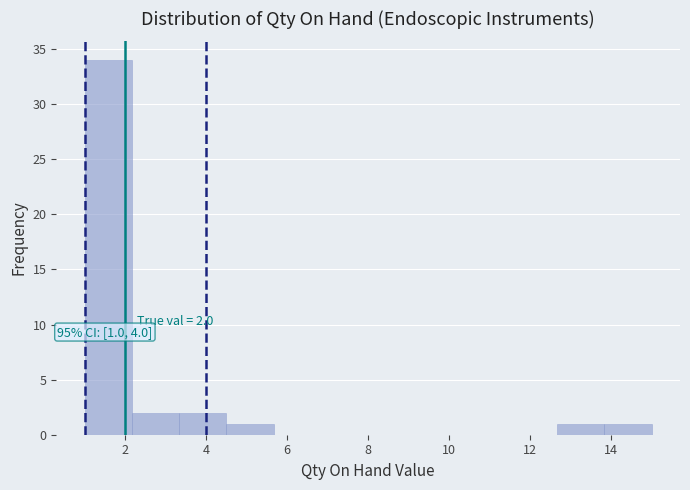

Over which range of the x-axis is the bar tallest?

1.0 to 2.2